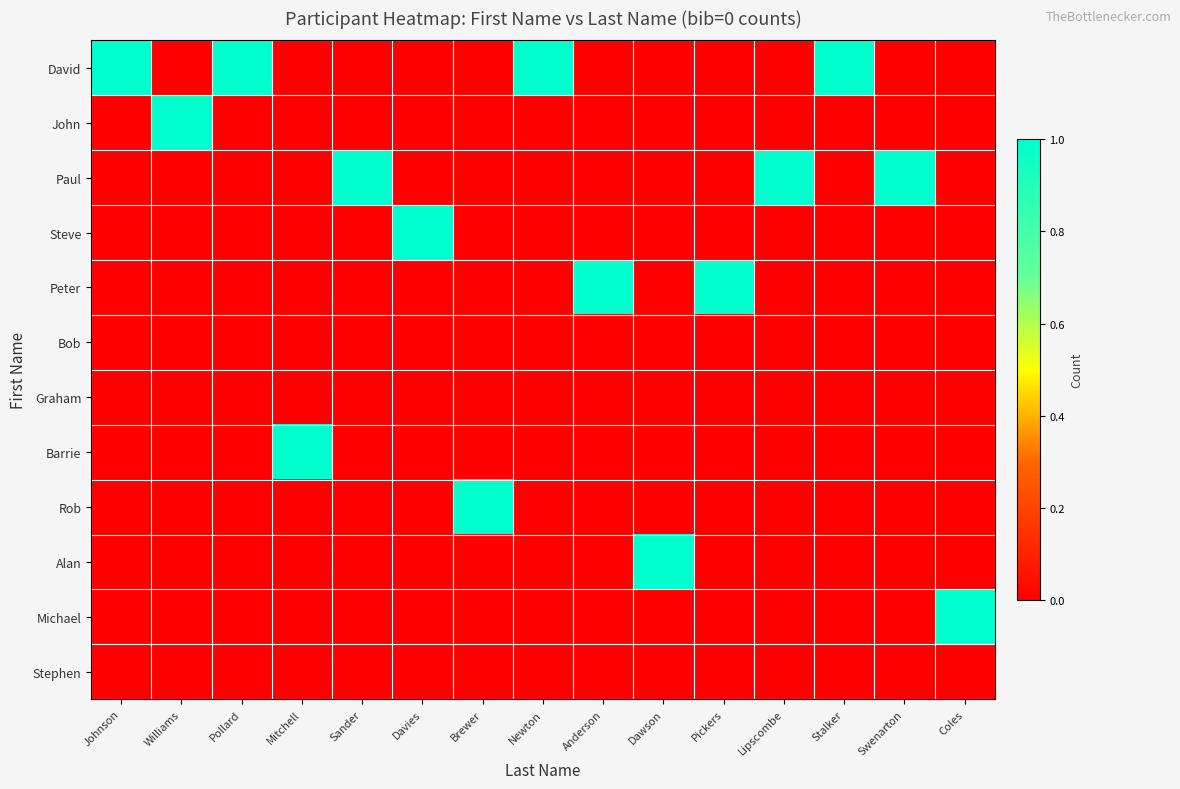

What is the total value across all series at Mitchell?

1